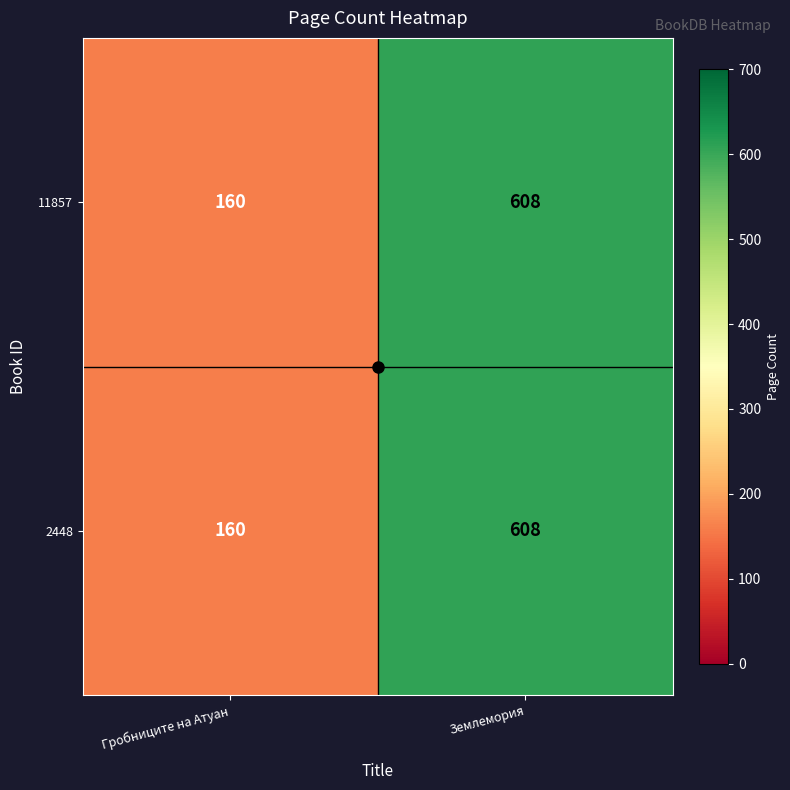

What is the total value across all series at Землемория?

1216